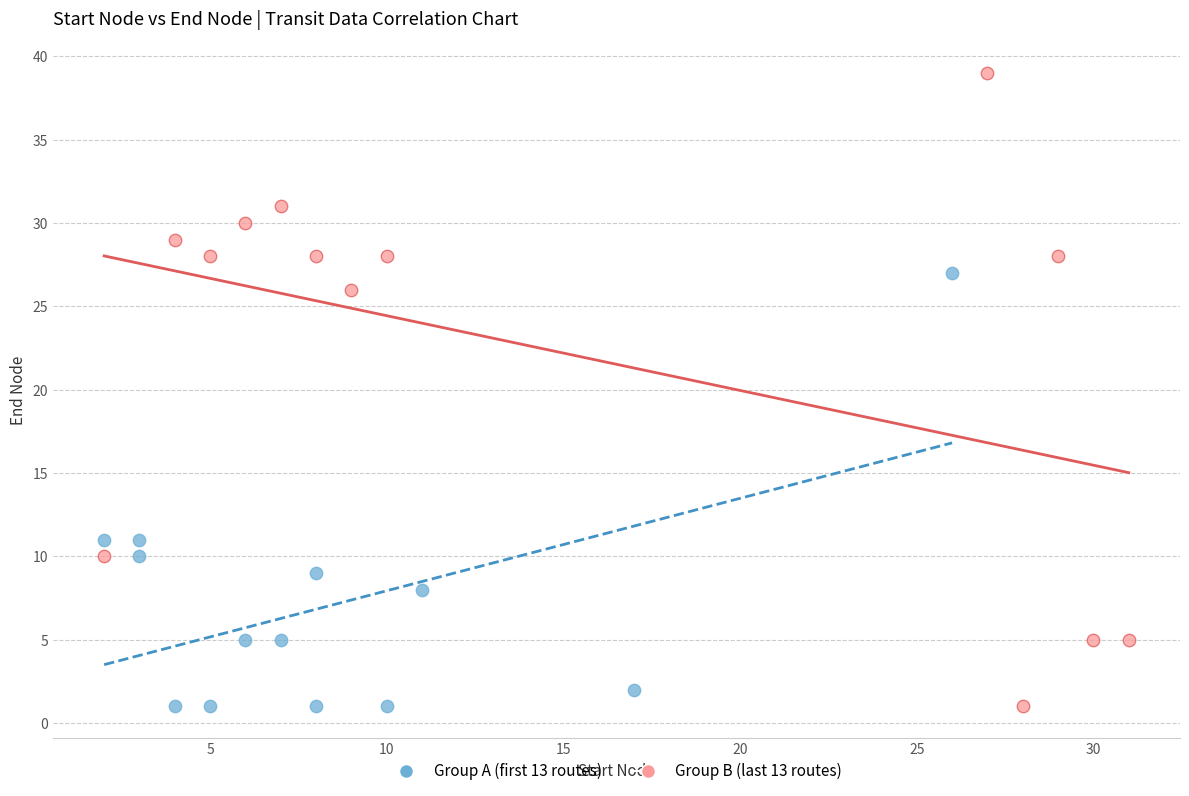

What are all the series names shown in the legend?

Group A (first 13 routes), Group B (last 13 routes)